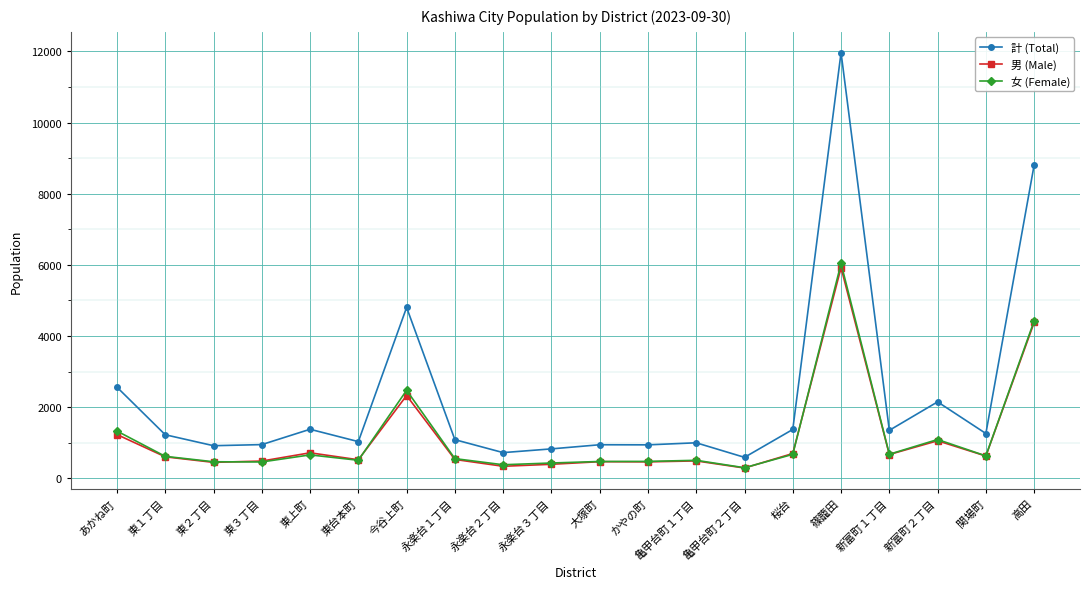

What are all the series names shown in the legend?

計 (Total), 男 (Male), 女 (Female)